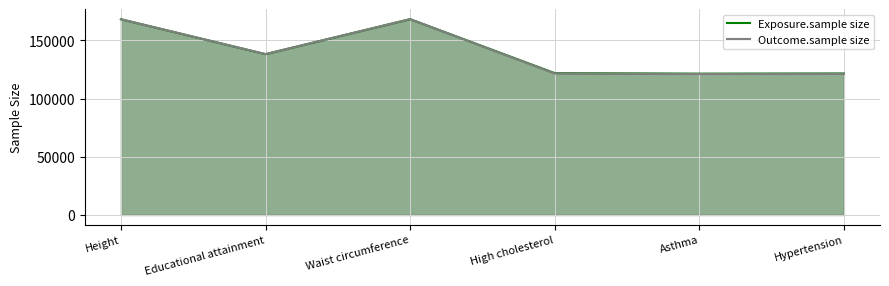

What is the label of the 3rd point from the left?

Waist circumference